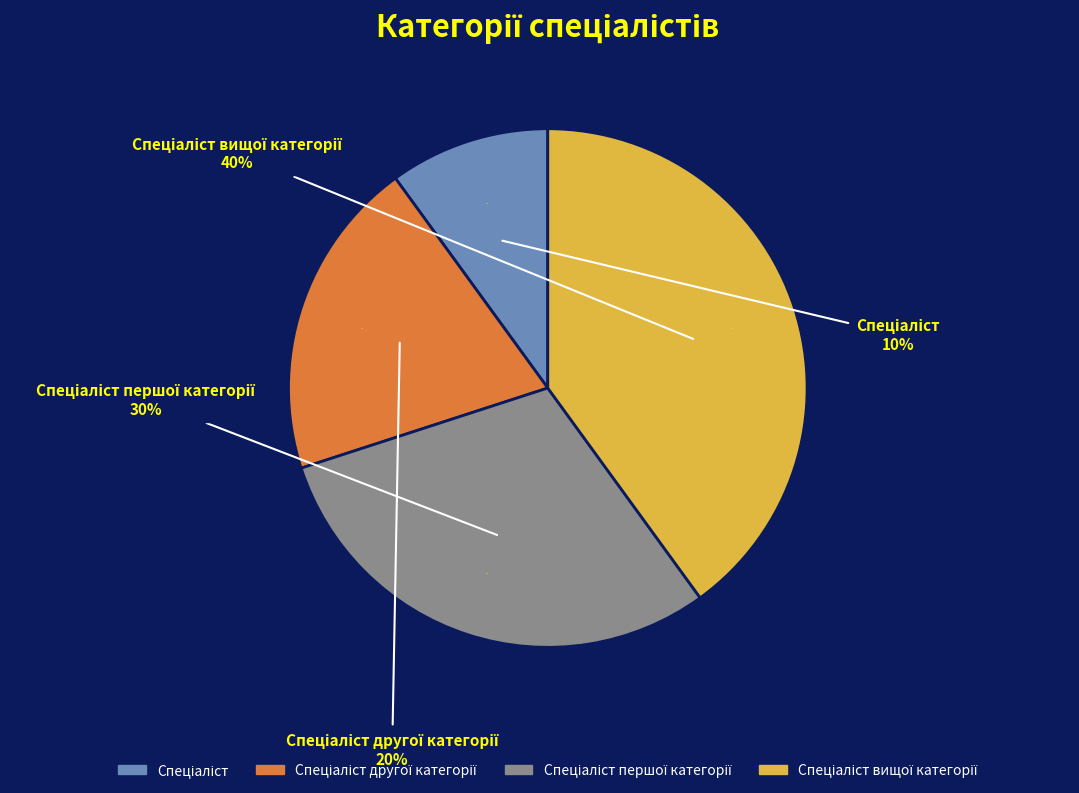

Rank the categories by value from lowest to highest.

Спеціаліст, Спеціаліст другої категорії, Спеціаліст першої категорії, Спеціаліст вищої категорії